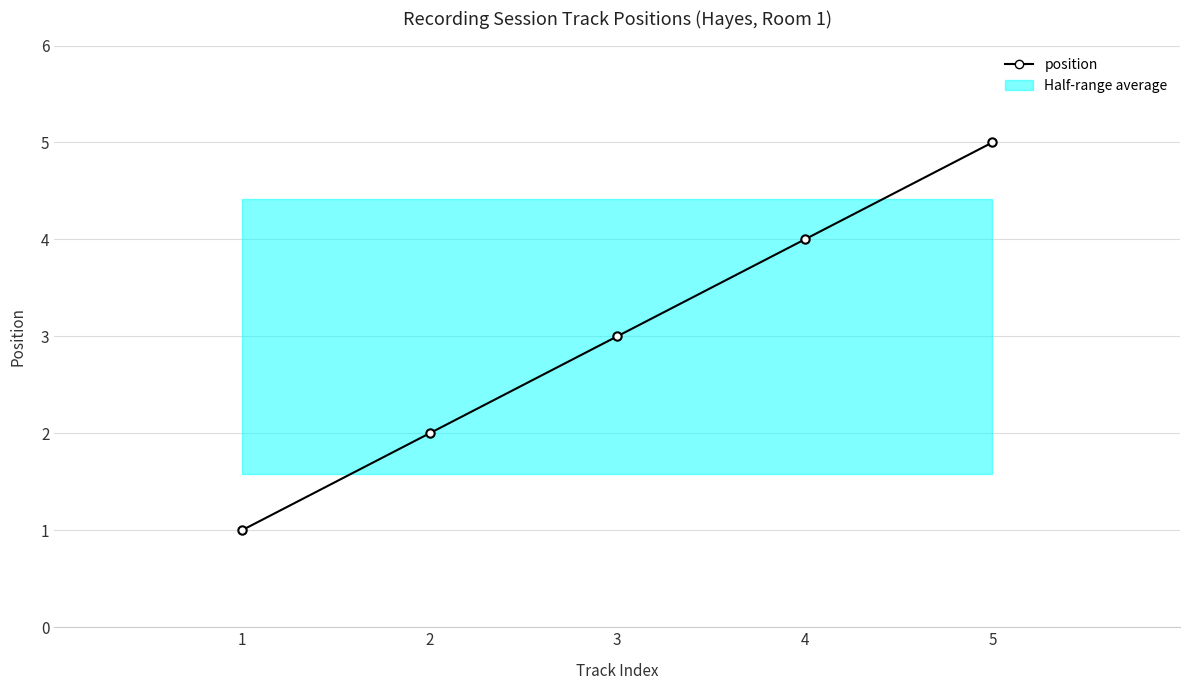

List the labels in order of value, smallest first.

1, 2, 3, 4, 5